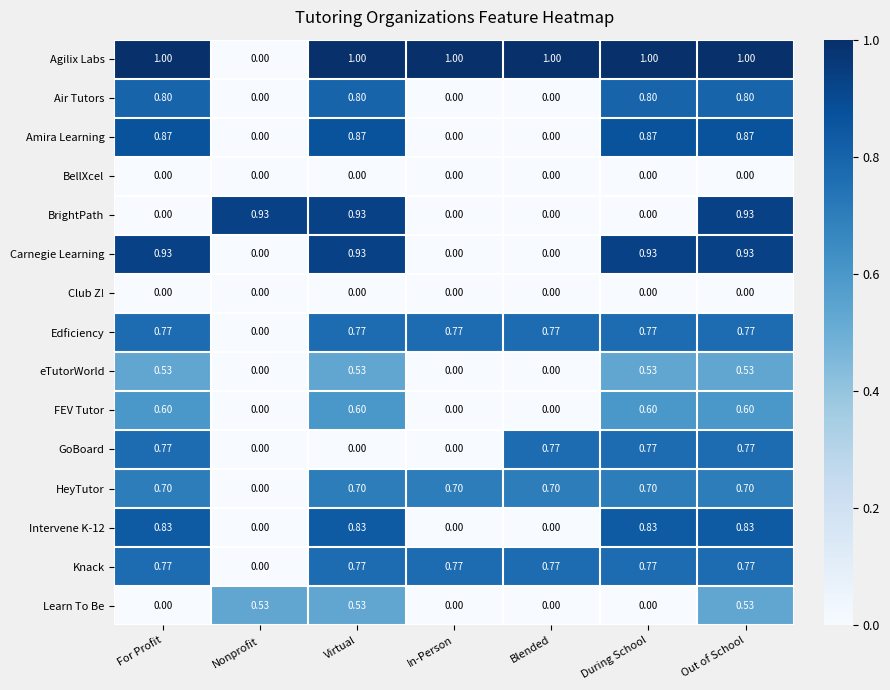

At how many categories does at least one series exceed 0?

7